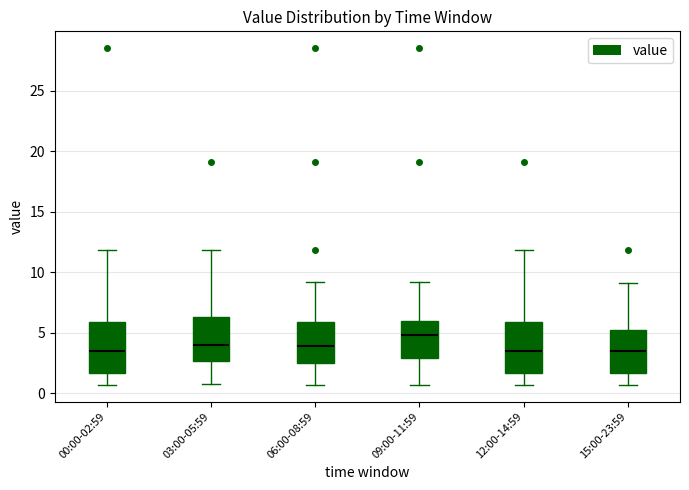

Which box has the highest median line?

09:00-11:59